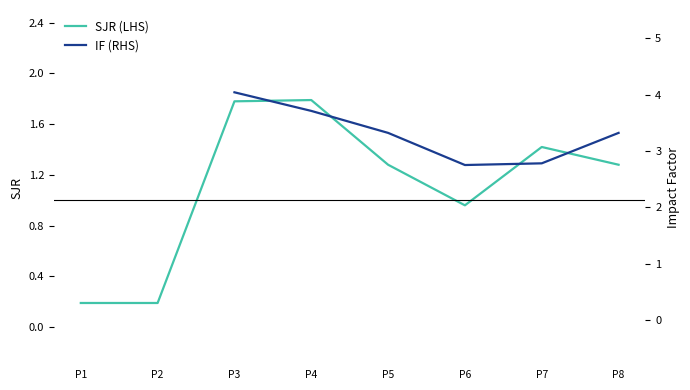

How many distinct data groups are displayed?

2